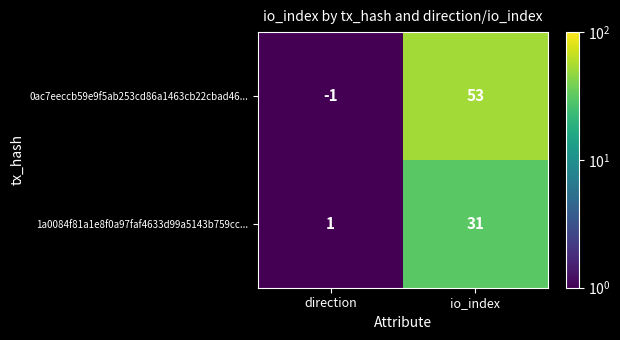

Which series has the widest spread of values?

0ac7eeccb59e9f5ab253cd86a1463cb22cbad46...